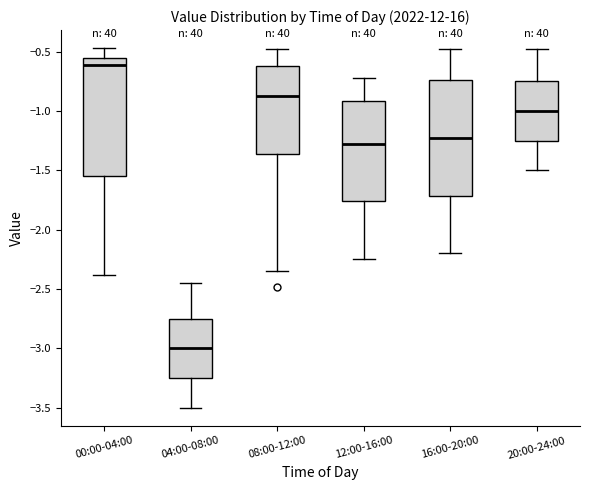

Reading left to right, transcribe this box plot: for each box, give where its median line is, the range the box spans, and where its two whiskers end, as read against the y-axis. The values are not printed on the chart, so give them approximately, as read against the axis.

00:00-04:00: median -0.60, box -1.55 to -0.55, whiskers -2.40 to -0.45
04:00-08:00: median -3.00, box -3.25 to -2.75, whiskers -3.50 to -2.45
08:00-12:00: median -0.85, box -1.35 to -0.60, whiskers -2.35 to -0.50
12:00-16:00: median -1.25, box -1.75 to -0.90, whiskers -2.25 to -0.70
16:00-20:00: median -1.20, box -1.70 to -0.75, whiskers -2.20 to -0.50
20:00-24:00: median -1.00, box -1.25 to -0.75, whiskers -1.50 to -0.50